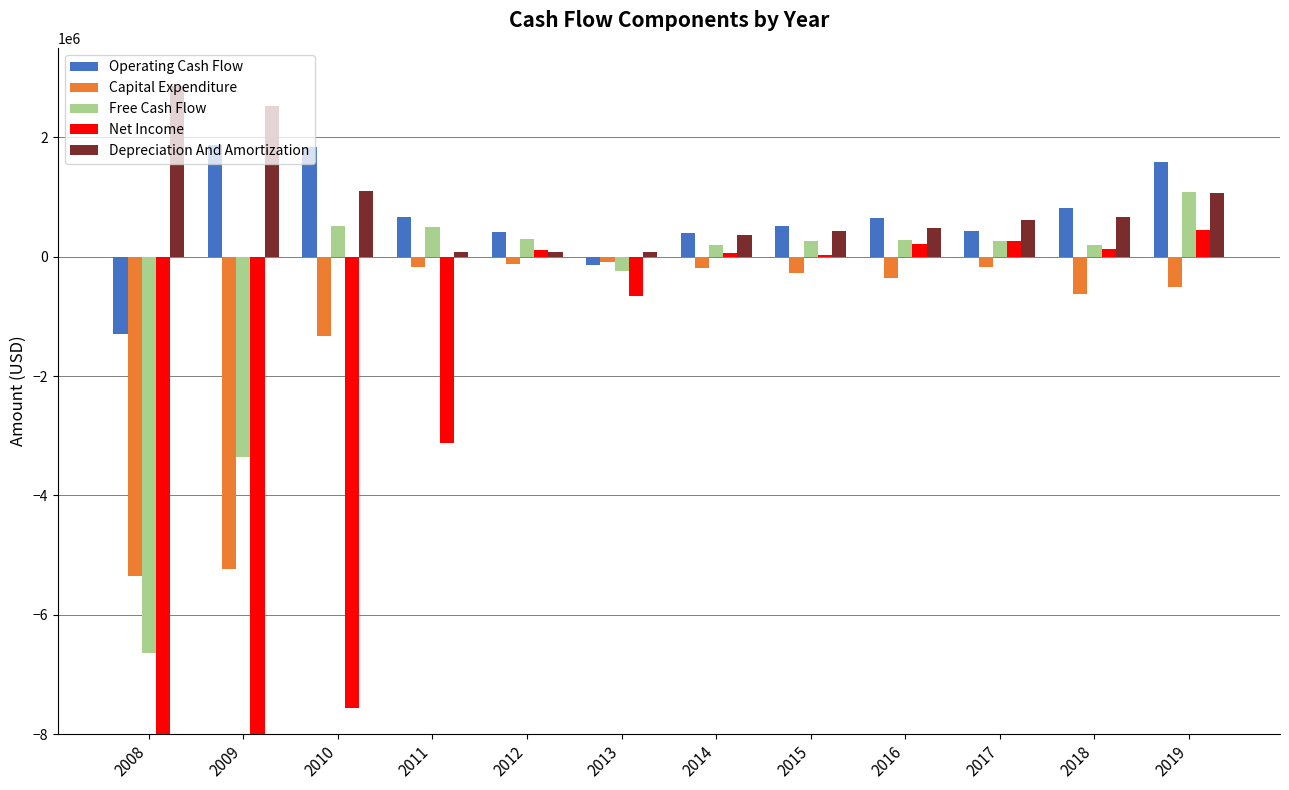

What is the difference between the maximum and second lowest values in the Operating Cash Flow series?

2009750